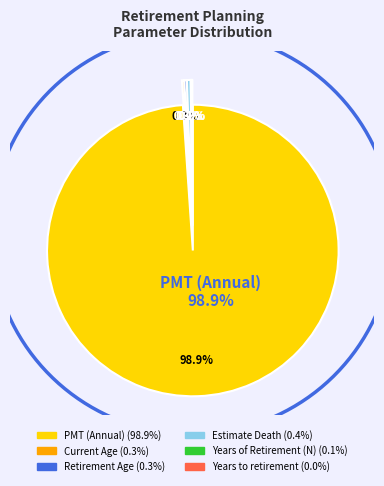

Is it true that Years of Retirement (N) is 1% of the pie?

False